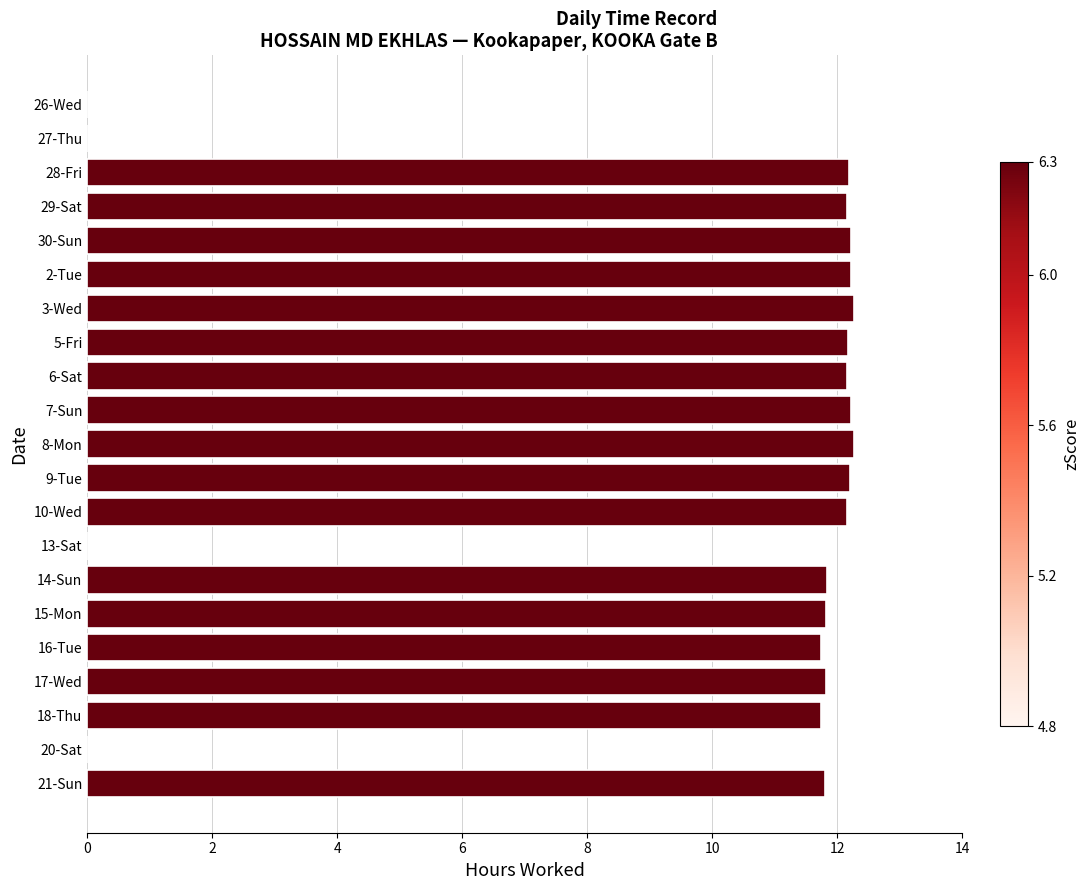

What is the change in value from 8-Mon to 21-Sun?

-0.5